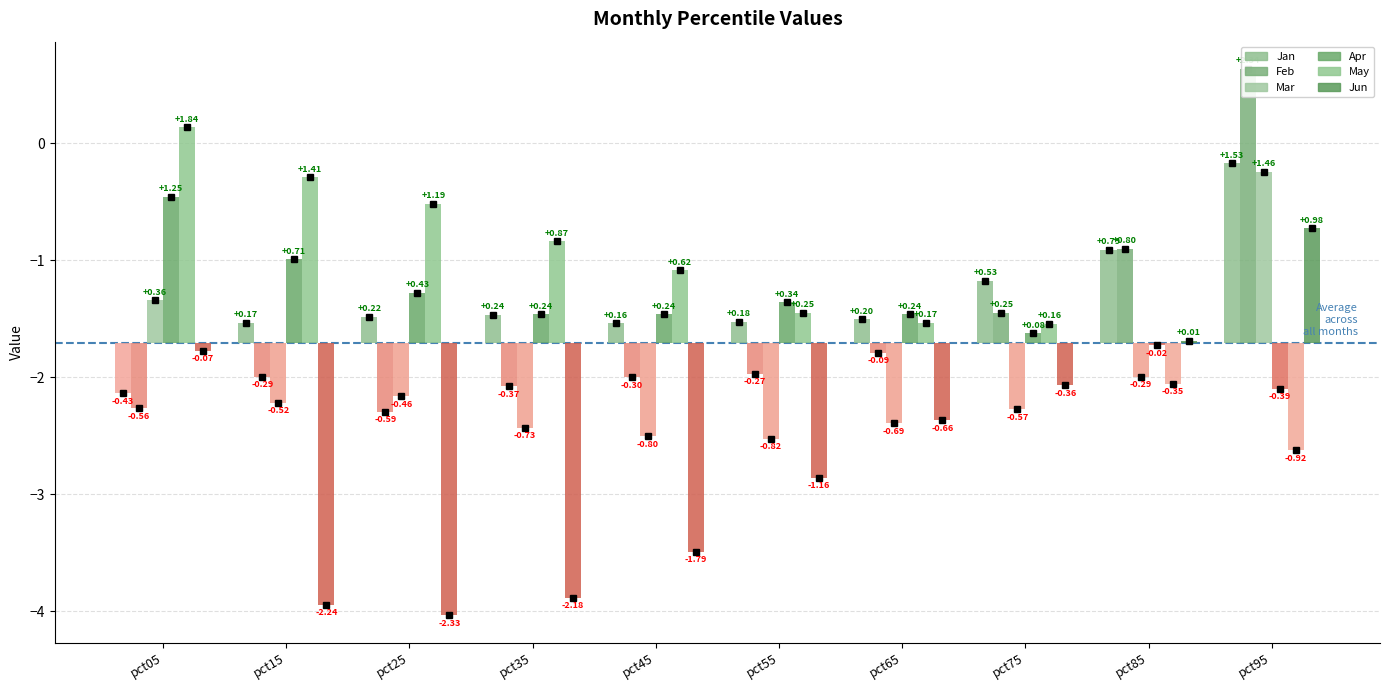

What is the highest value of the Feb series?

0.6